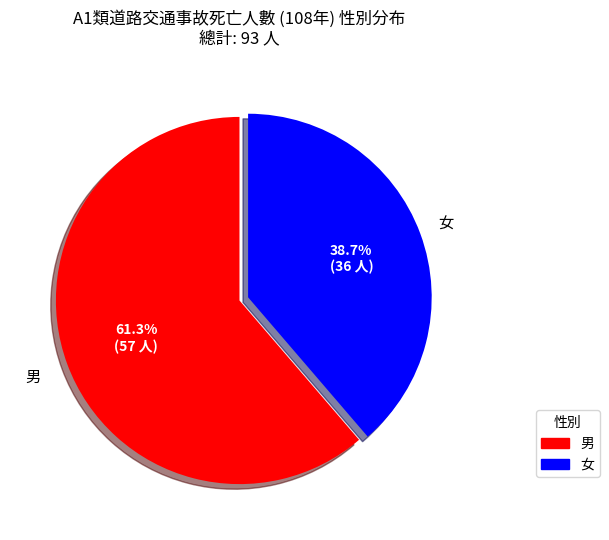

To the nearest percent, what percentage of the pie is 男?

61%